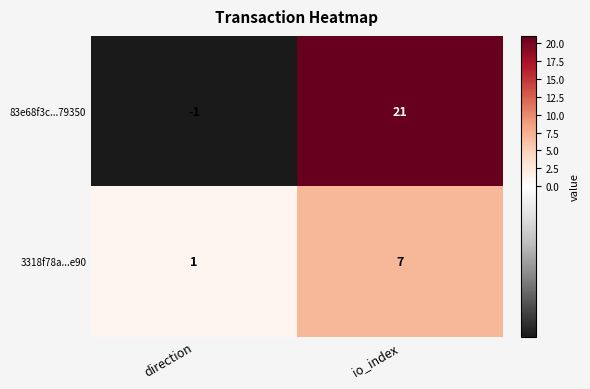

Reading left to right, extract all data points from this chart.

83e68f3c...79350: direction=-1	io_index=21
3318f78a...e90: direction=1	io_index=7